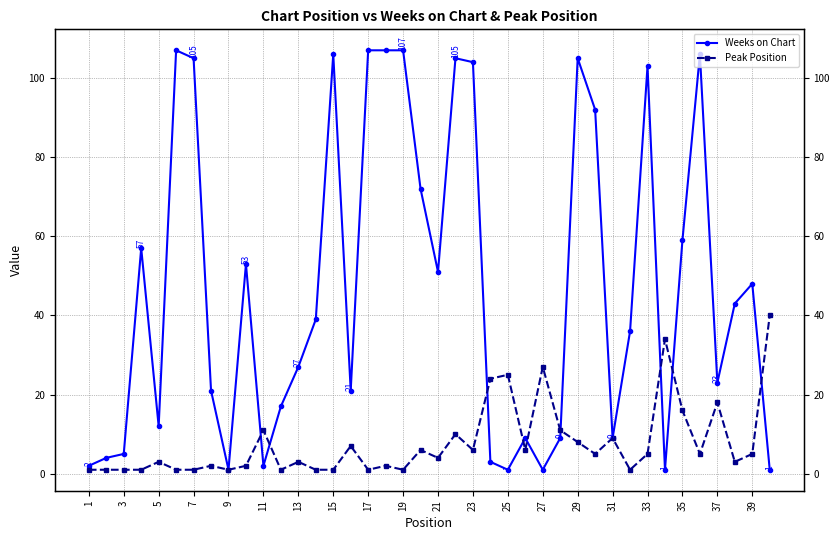

Between 15 and 39, which series saw the biggest shift?

Weeks on Chart